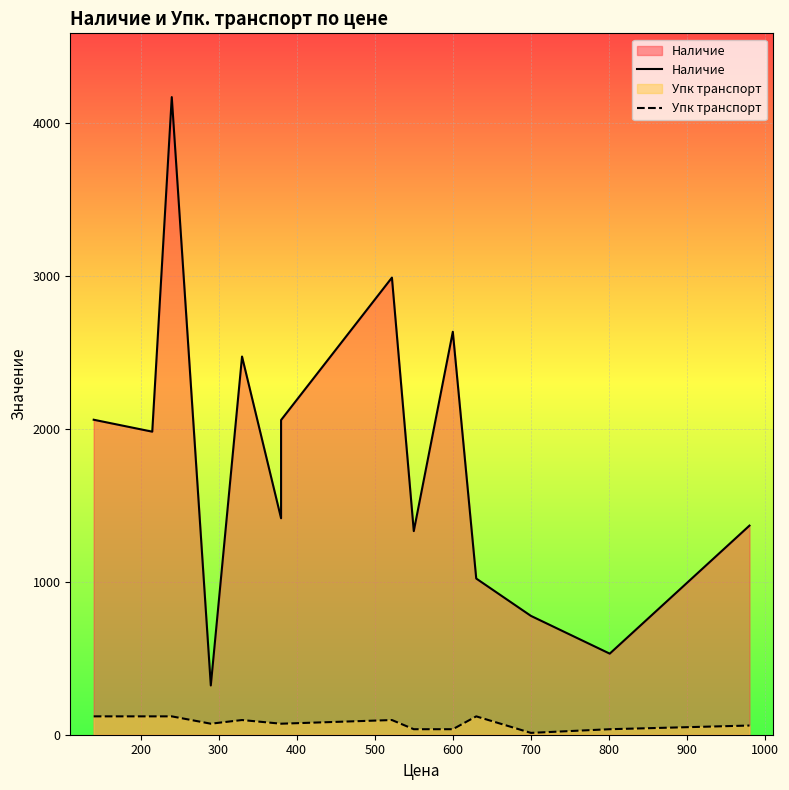

Count the number of categories in the chart.

14